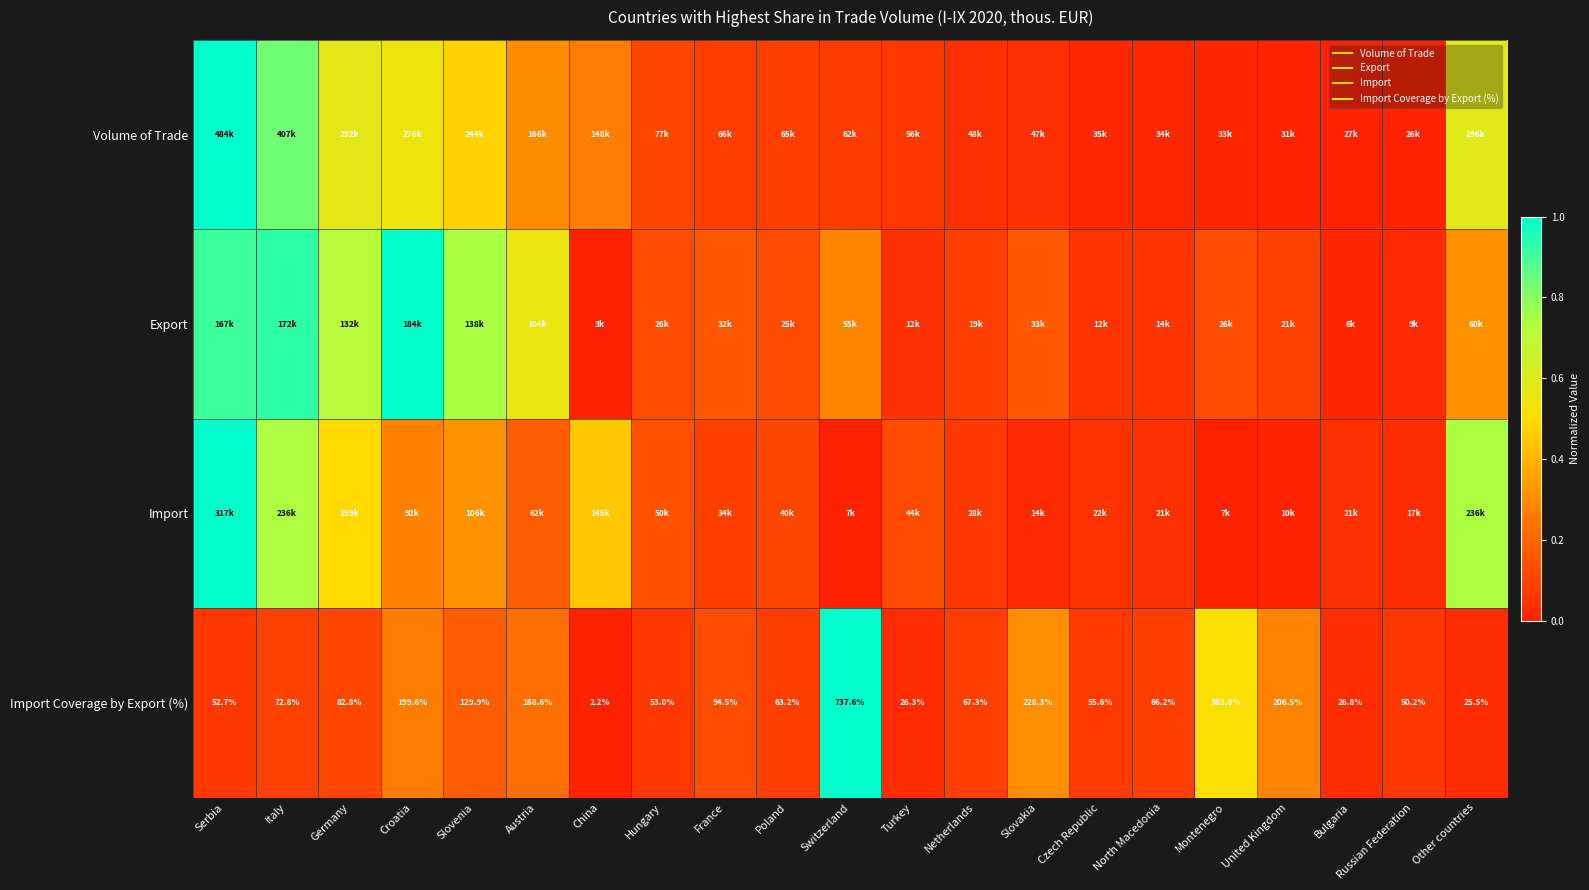

What is the spread (max minus min) of values at Italy?

0.8